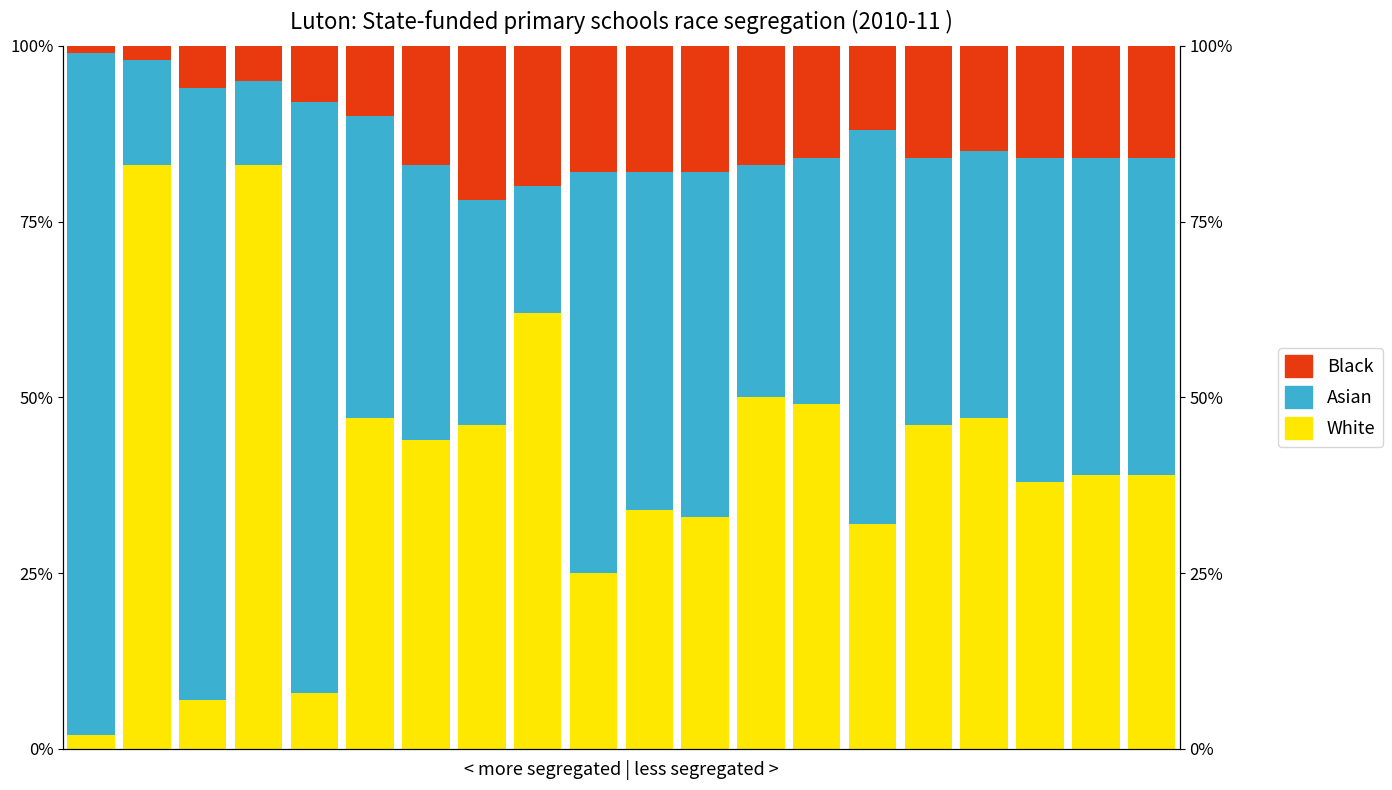

How many groups of bars are there?

20